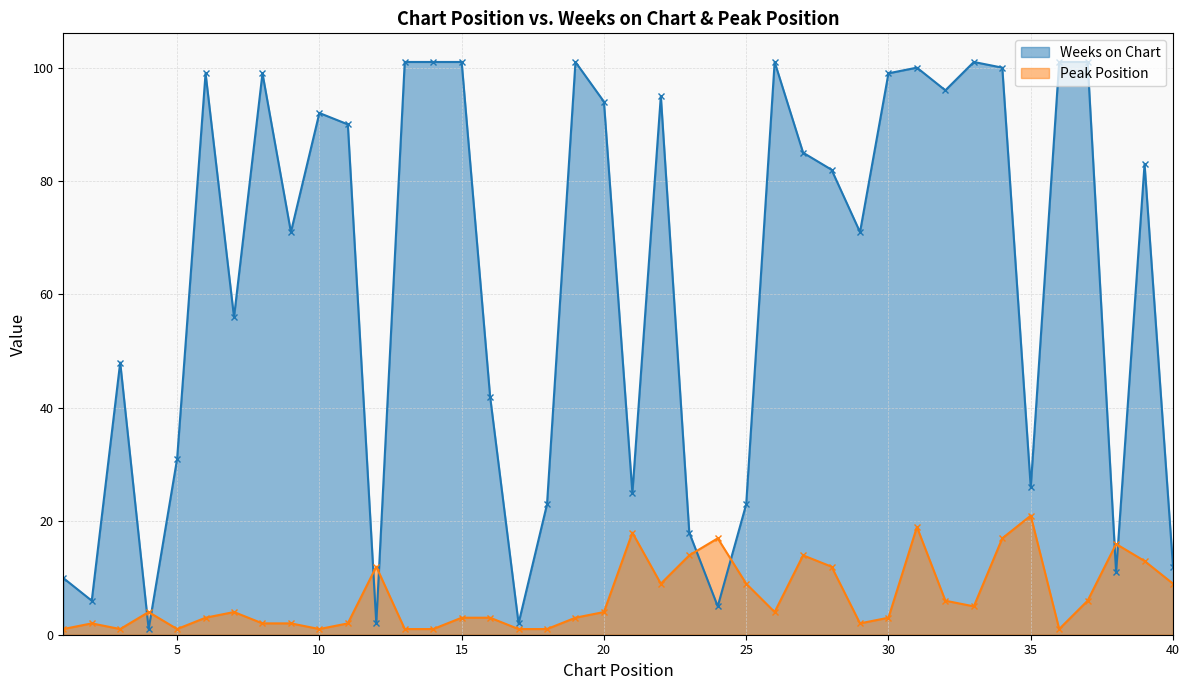

How many interior local valleys does the Peak Position series have?

8